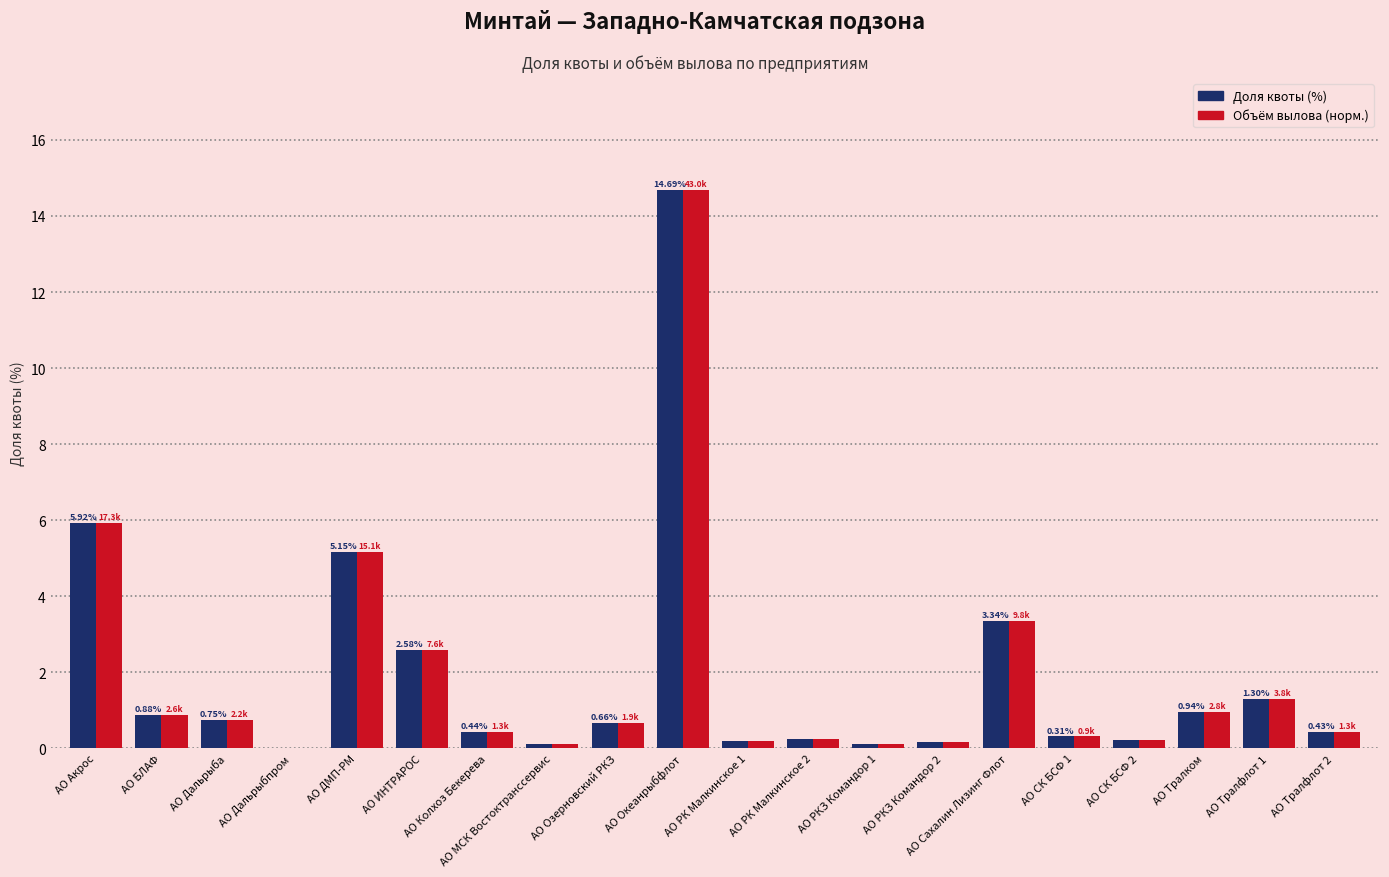

Is the value of Доля квоты (%) at АО МСК Востоктранссервис greater than the value of Объём вылова (норм.) at АО ИНТРАРОС?

No